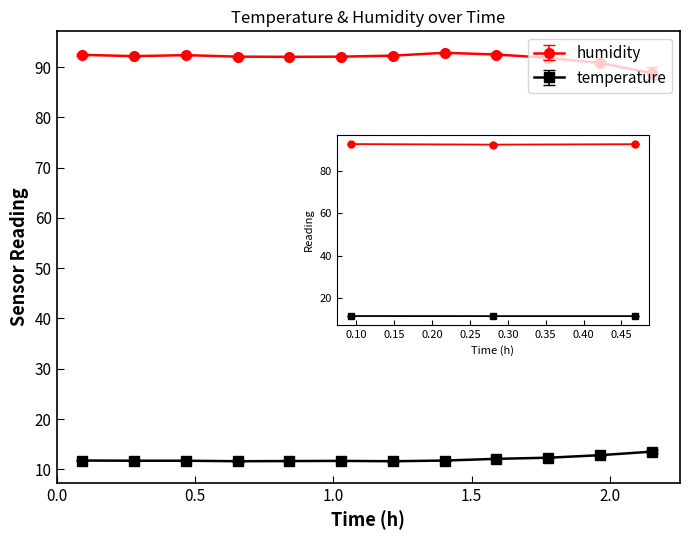

How many series are shown in this chart?

2